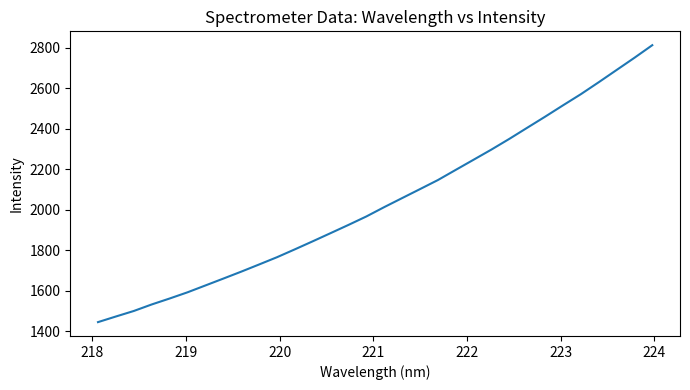

What is the difference between the maximum and minimum values?

1368.1